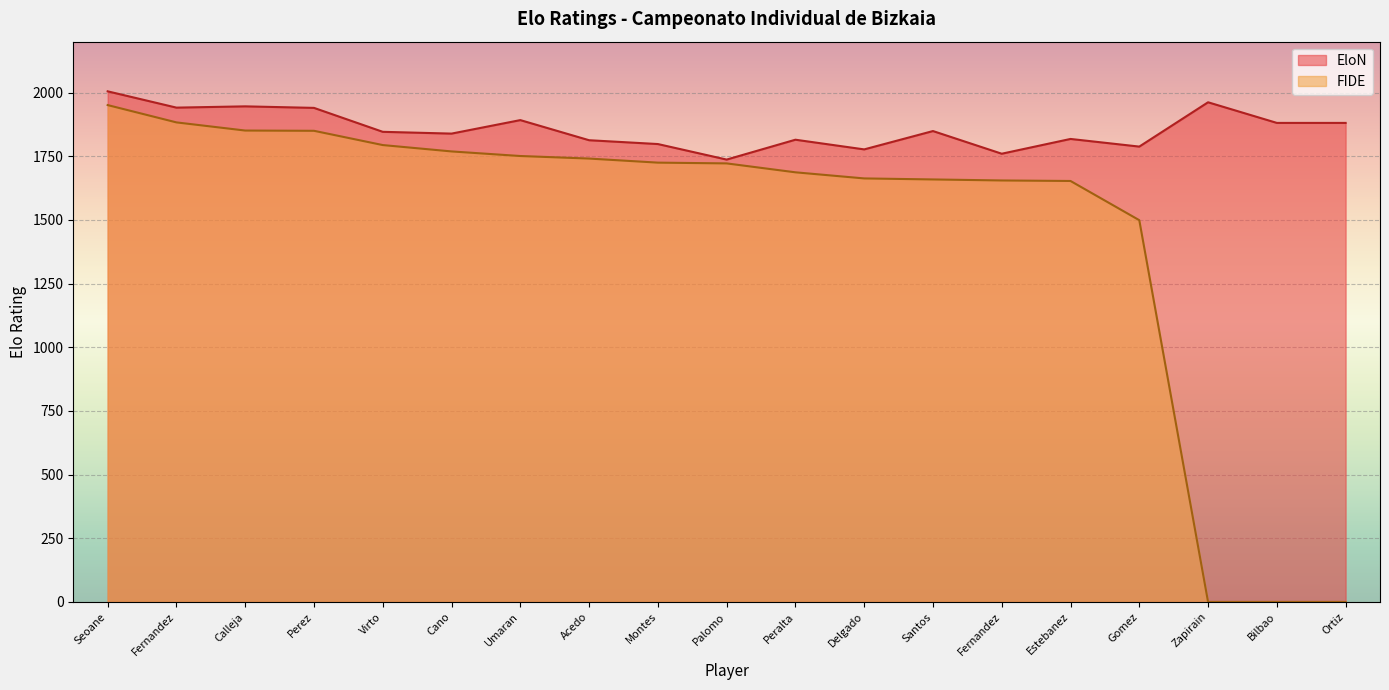

Which series has the largest total across all categories?

EloN